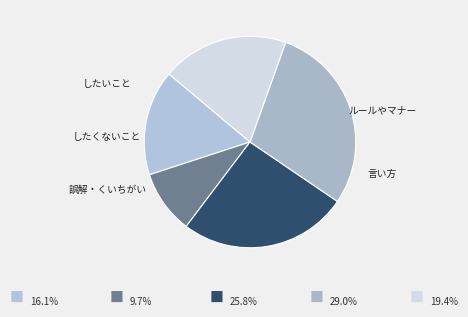

Does any single category account for the majority?

No